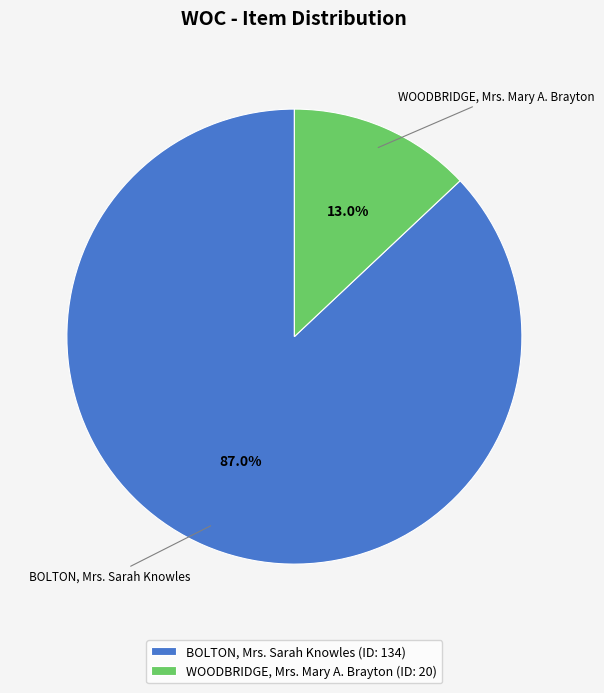

To the nearest percent, what is the combined percentage of BOLTON, Mrs. Sarah Knowles and WOODBRIDGE, Mrs. Mary A. Brayton?

100%